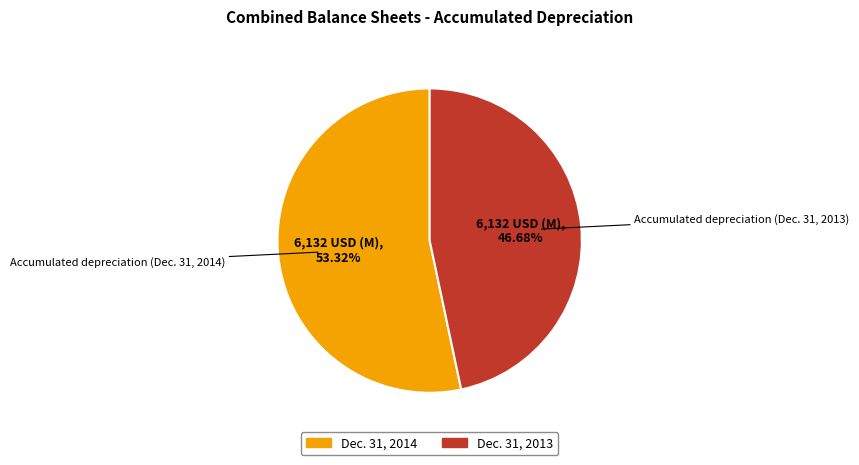

Is the sum of Dec. 31, 2014 and Dec. 31, 2013 greater than half?

Yes